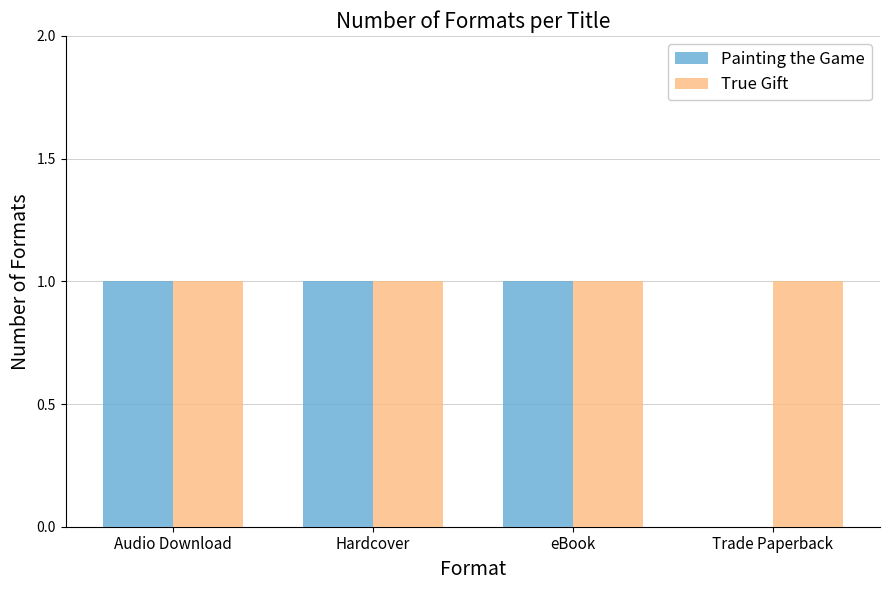

The Painting the Game series shows 0 at Trade Paperback. True or false?

True